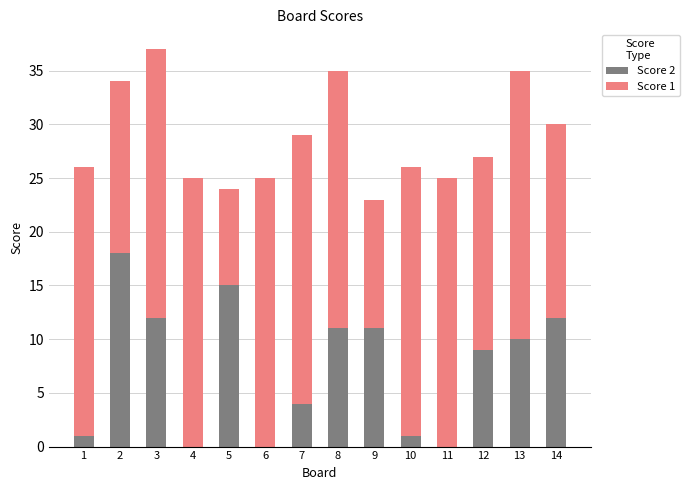

Reading left to right, what are the values for Score 2?

1=1	2=18	3=12	4=0	5=15	6=0	7=4	8=11	9=11	10=1	11=0	12=9	13=10	14=12